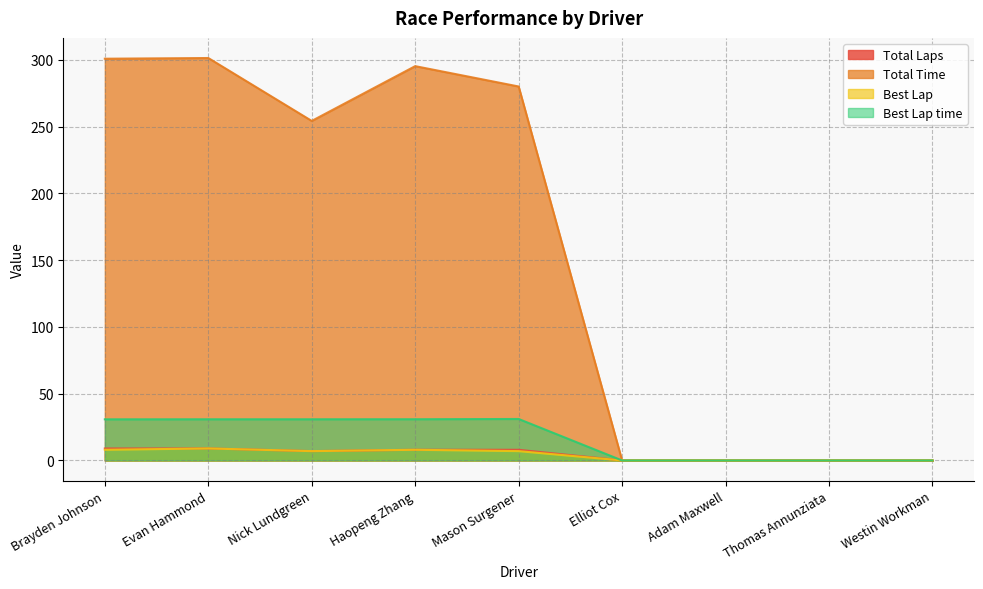

Reading right to left, what are all the values shown in this chart?

Total Laps: Westin Workman=0.0	Thomas Annunziata=0.0	Adam Maxwell=0.0	Elliot Cox=0.0	Mason Surgener=8.0	Haopeng Zhang=8.0	Nick Lundgreen=7.0	Evan Hammond=9.0	Brayden Johnson=9.0
Total Time: Westin Workman=0.0	Thomas Annunziata=0.0	Adam Maxwell=0.0	Elliot Cox=0.0	Mason Surgener=280.1	Haopeng Zhang=295.4	Nick Lundgreen=254.3	Evan Hammond=301.4	Brayden Johnson=300.9
Best Lap: Westin Workman=0.0	Thomas Annunziata=0.0	Adam Maxwell=0.0	Elliot Cox=0.0	Mason Surgener=7.0	Haopeng Zhang=8.0	Nick Lundgreen=7.0	Evan Hammond=9.0	Brayden Johnson=8.0
Best Lap time: Westin Workman=0.0	Thomas Annunziata=0.0	Adam Maxwell=0.0	Elliot Cox=0.0	Mason Surgener=31.1	Haopeng Zhang=30.9	Nick Lundgreen=30.9	Evan Hammond=30.9	Brayden Johnson=30.8